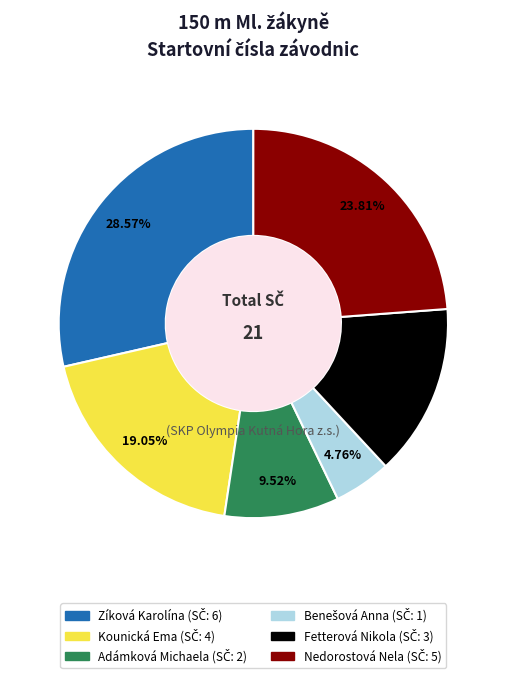

Is there a majority slice in this chart?

No